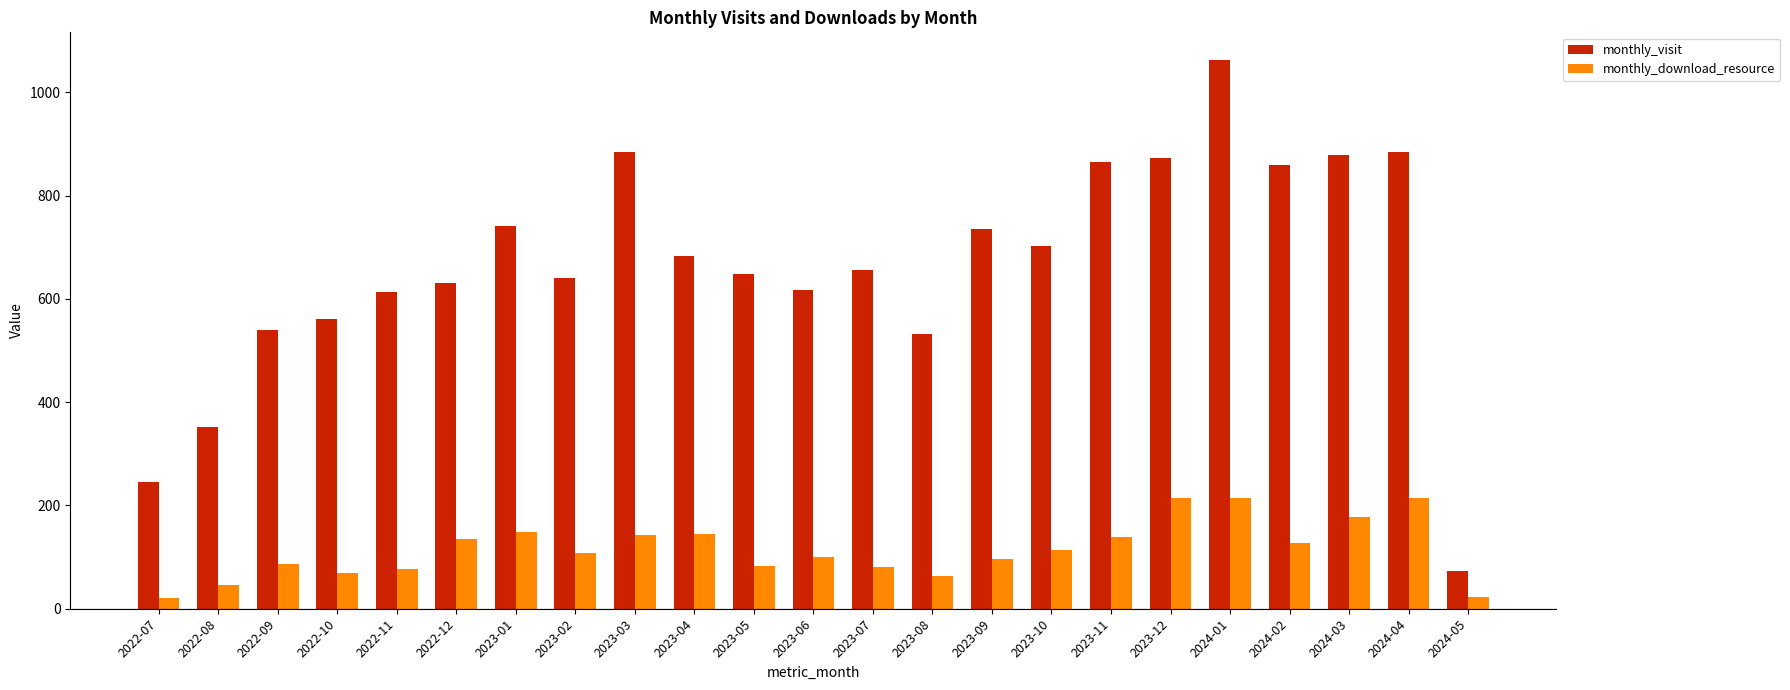

List the series in order of their overall mean, lowest first.

monthly_download_resource, monthly_visit